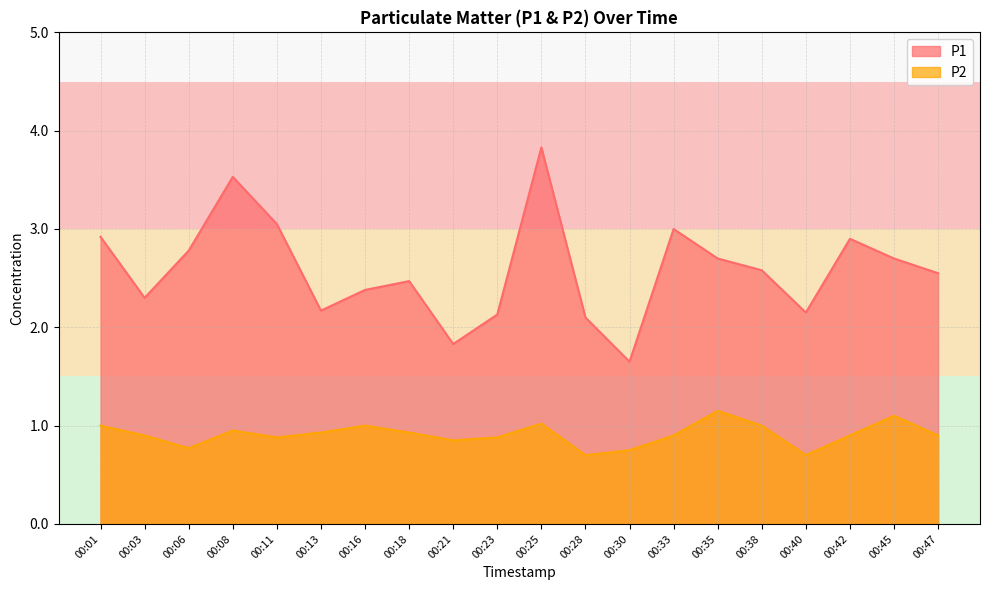

Which series has the largest total across all categories?

P1